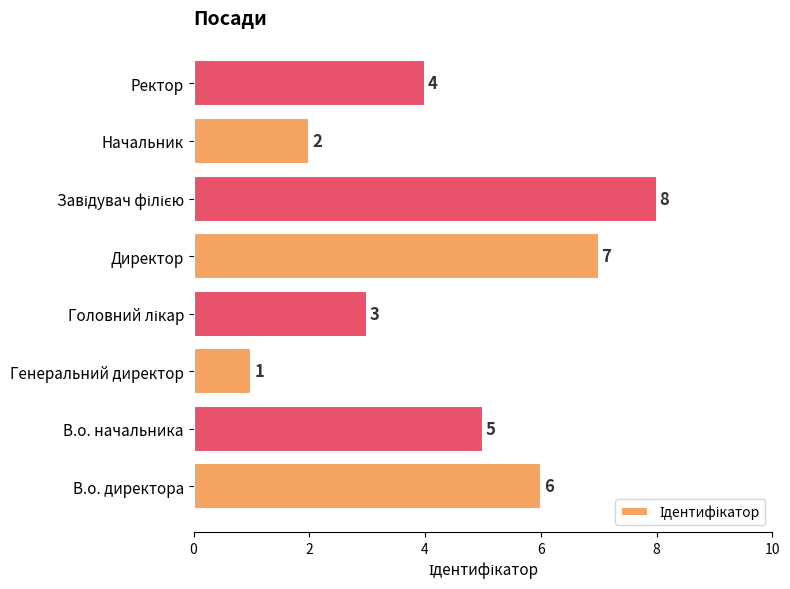

The value at Ректор is 2. True or false?

False